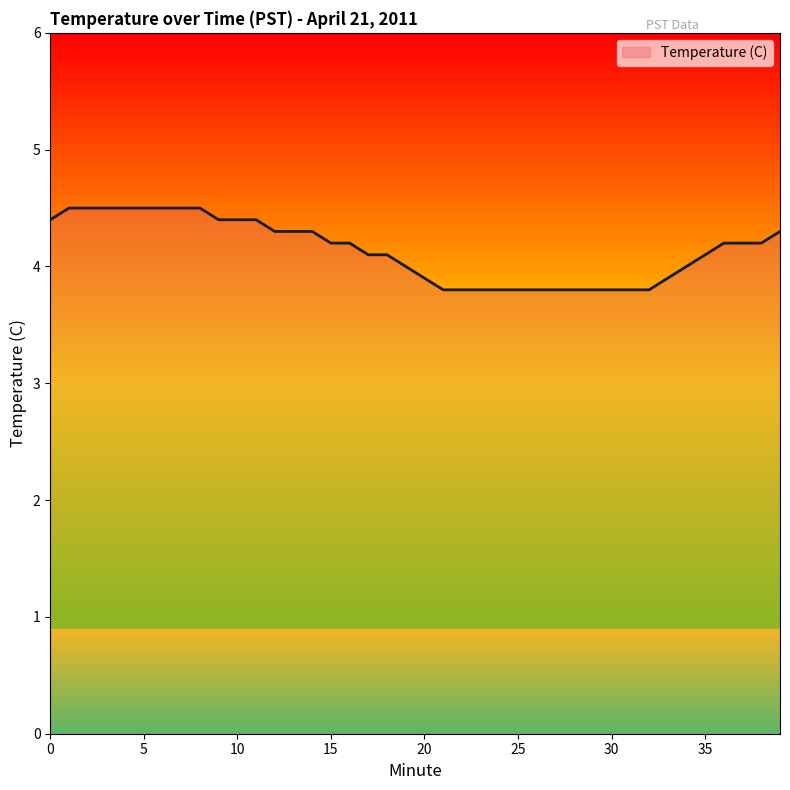

What is the smallest value displayed?

3.8